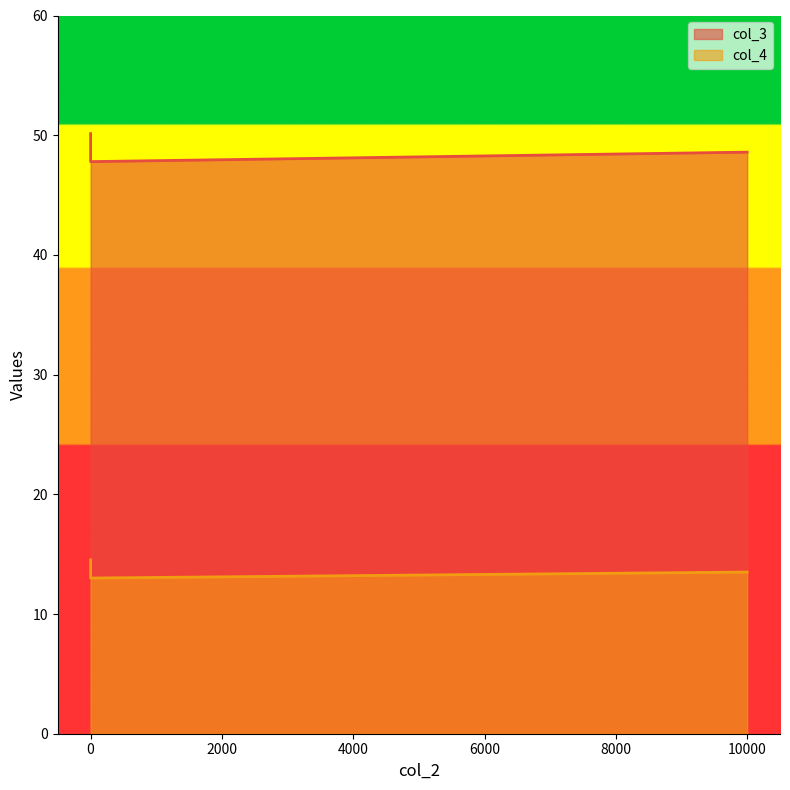

What is the total value across all series at 0?

64.7